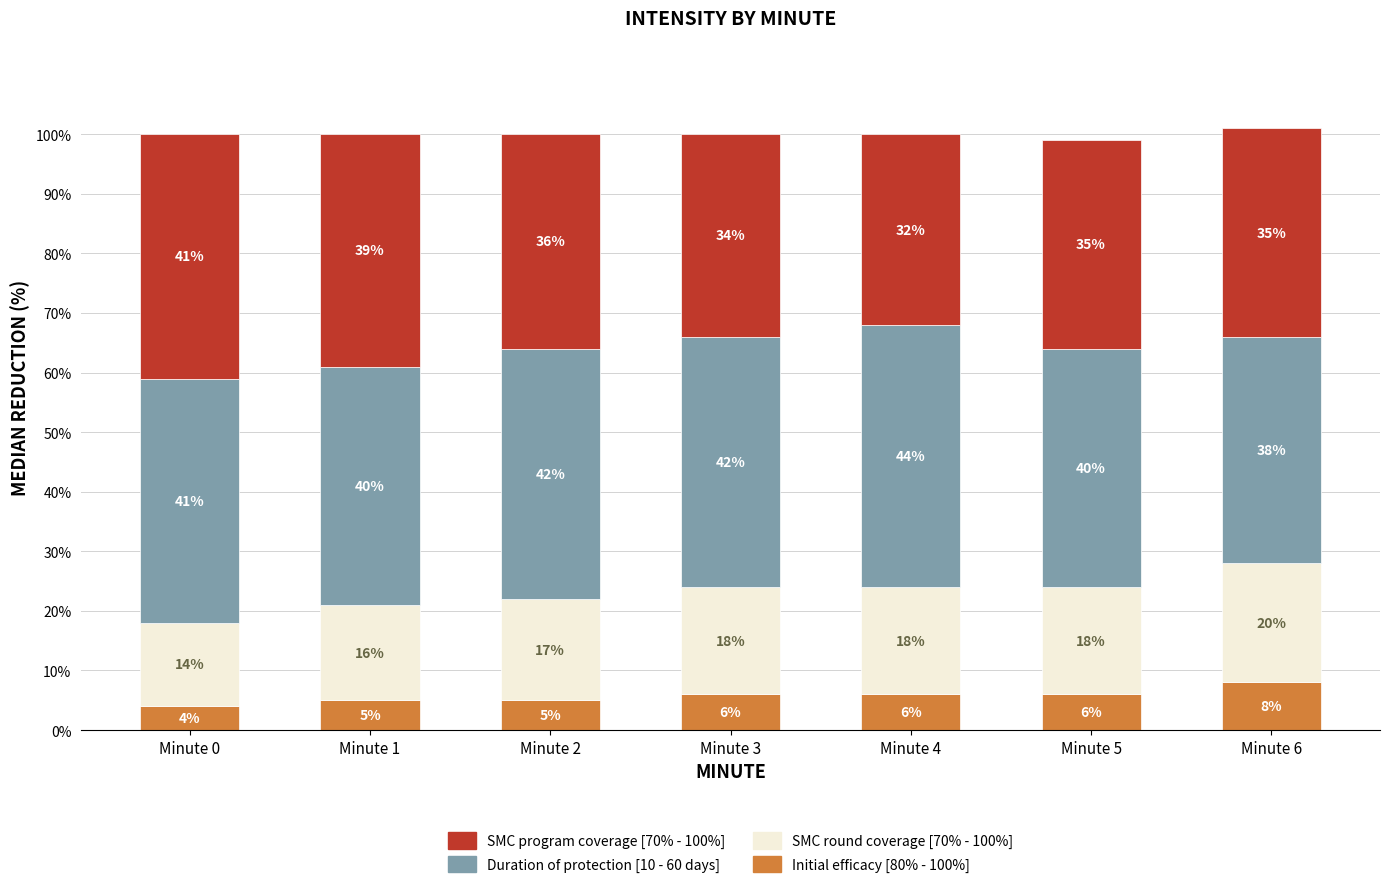

What is the total value across all series at Minute 6?

101